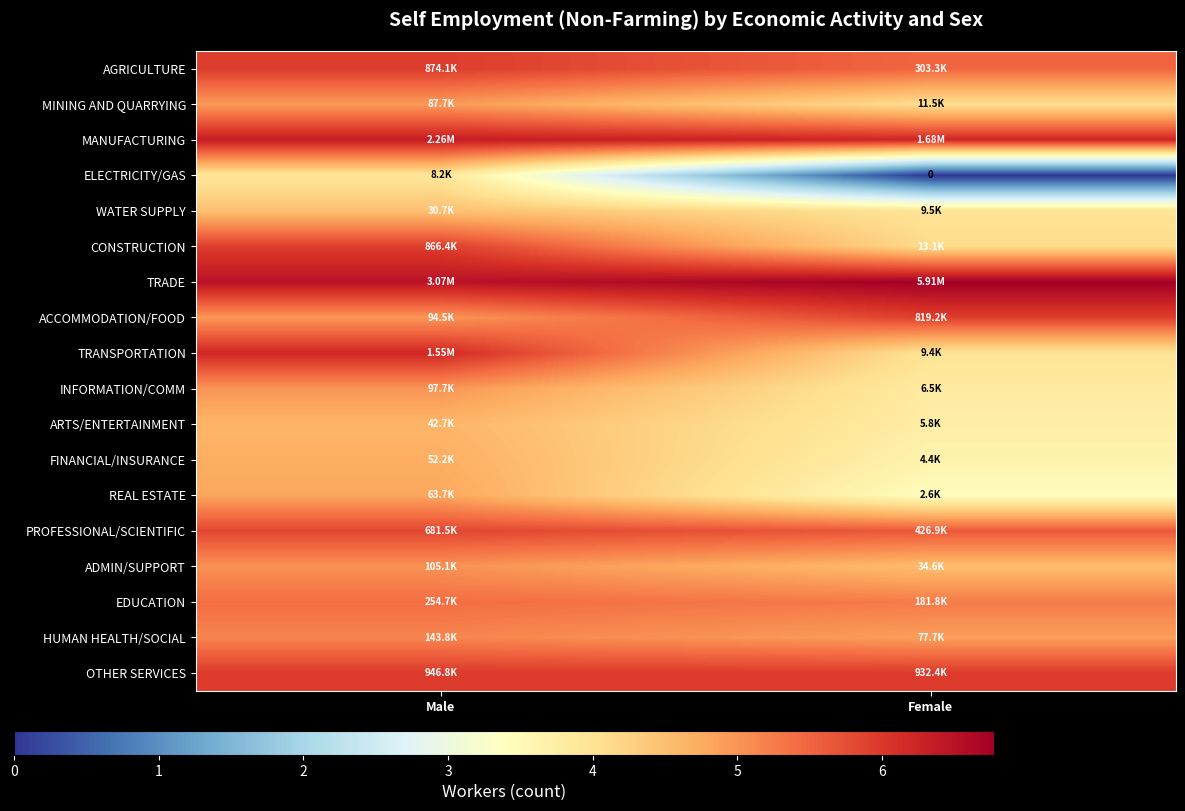

How many INFORMATION/COMM values are between 3 and 4?

1